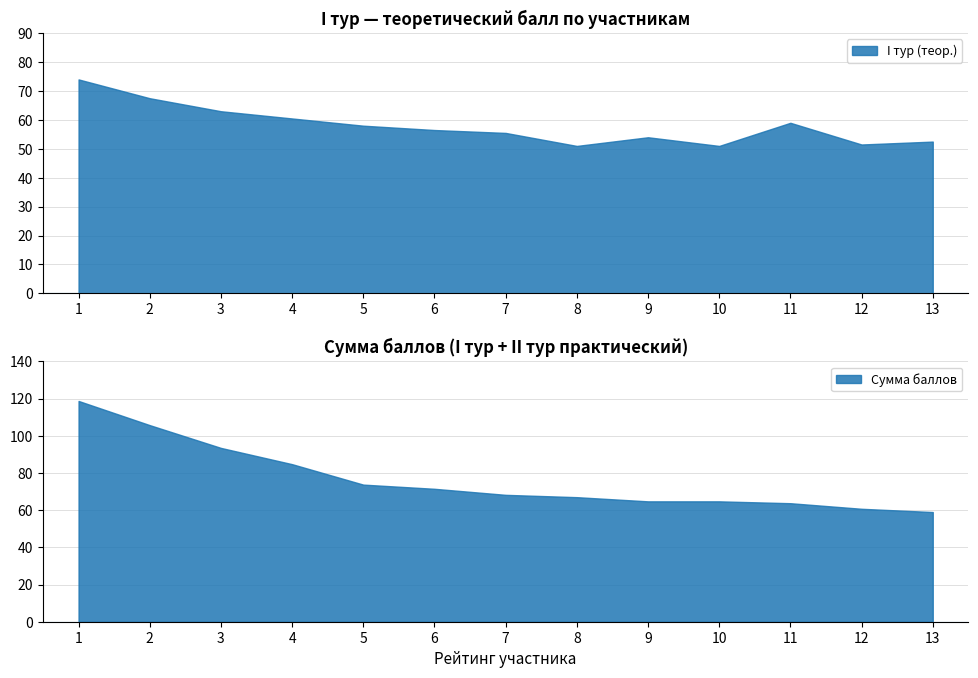

What is the value of the Сумма баллов point at the 4th from the left?

84.8